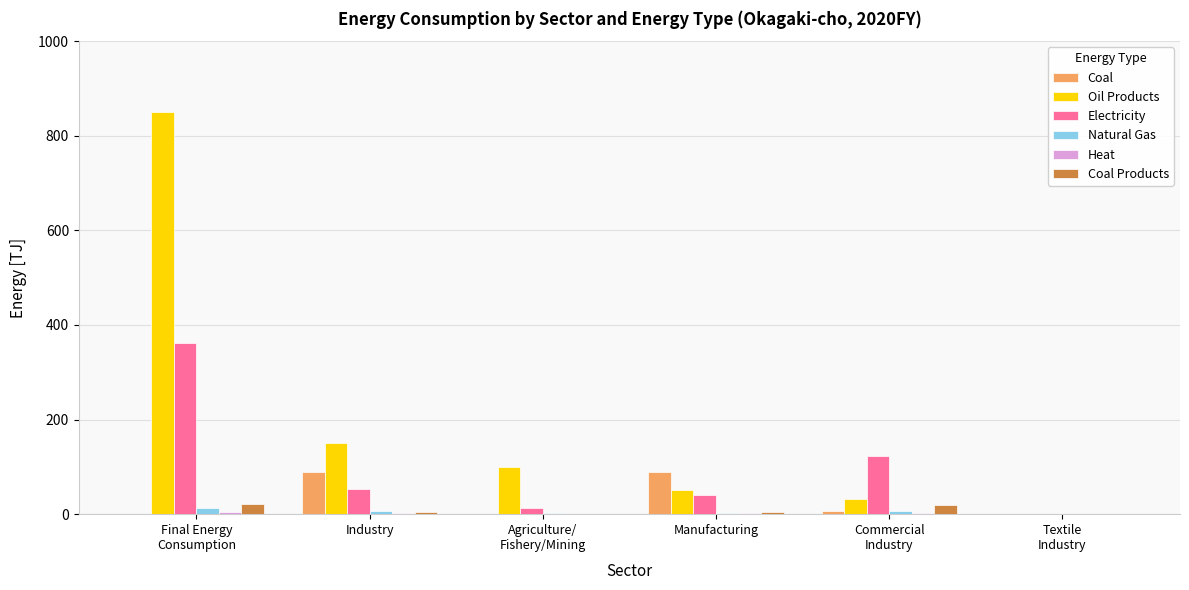

How many groups of bars are there?

6